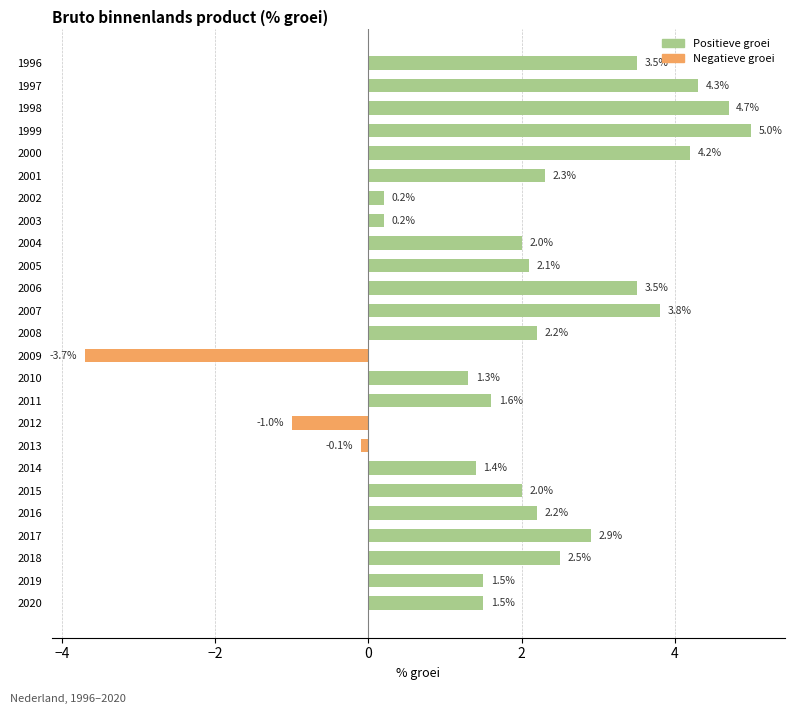

Reading bottom to top, list all the values displayed in this chart.

2020=1.5	2019=1.5	2018=2.5	2017=2.9	2016=2.2	2015=2.0	2014=1.4	2013=-0.1	2012=-1.0	2011=1.6	2010=1.3	2009=-3.7	2008=2.2	2007=3.8	2006=3.5	2005=2.1	2004=2.0	2003=0.2	2002=0.2	2001=2.3	2000=4.2	1999=5.0	1998=4.7	1997=4.3	1996=3.5